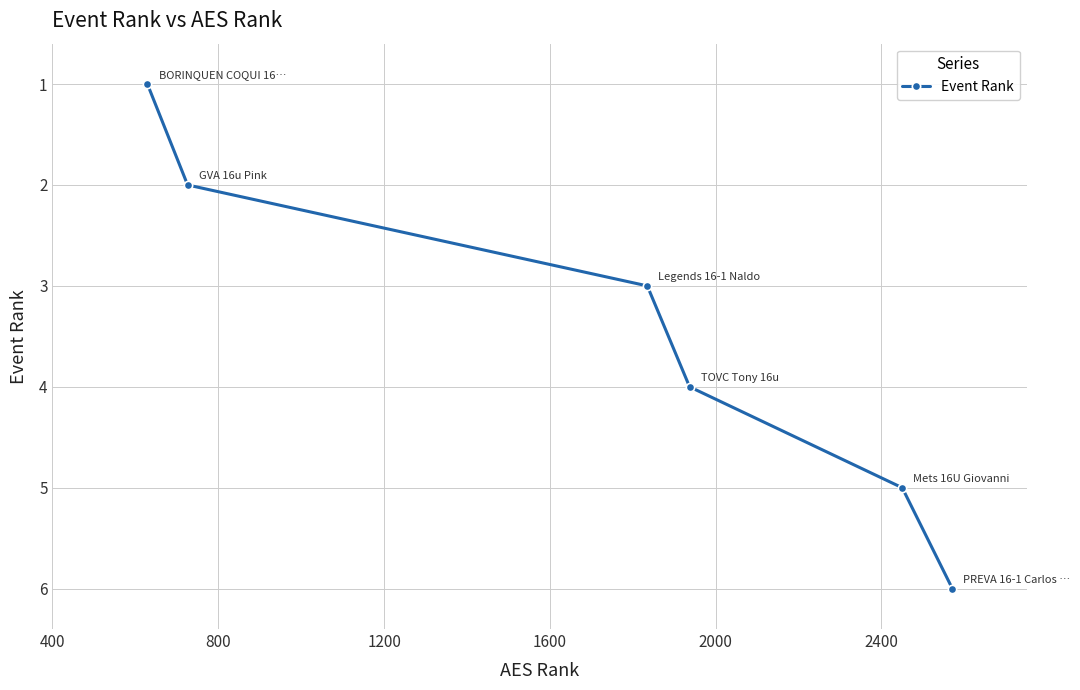

What is the greatest value displayed?

6